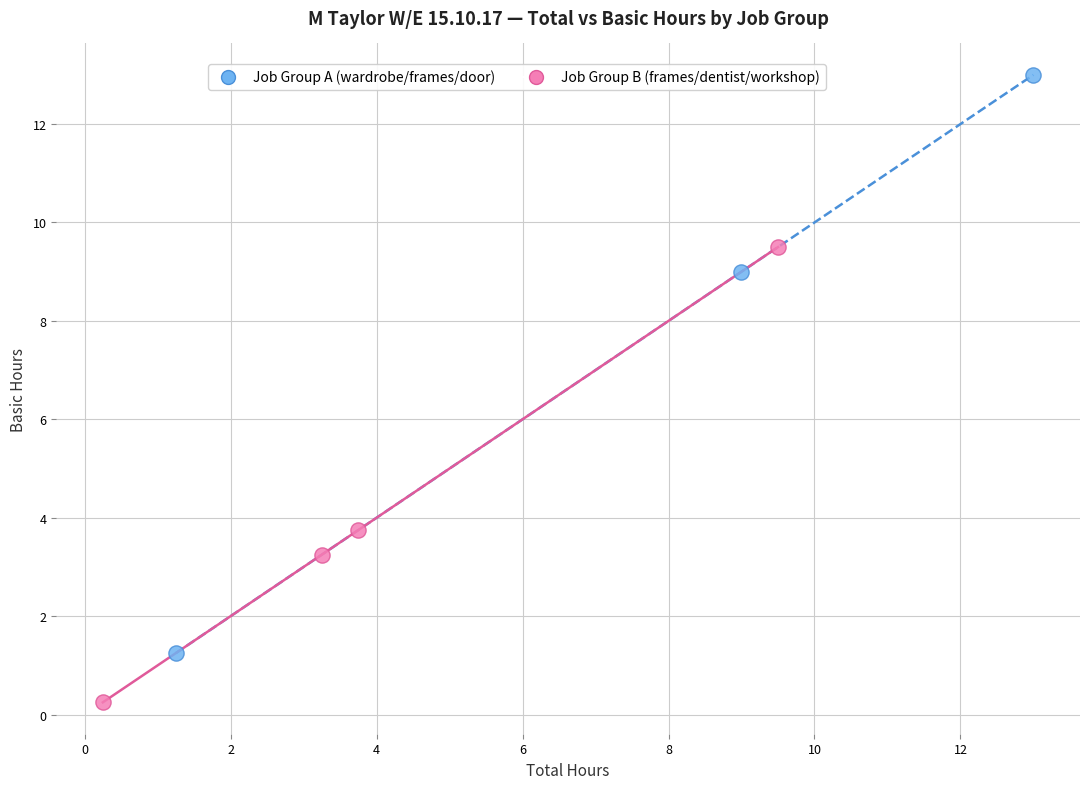

Which series reaches the minimum Y coordinate?

Job Group B (frames/dentist/workshop)